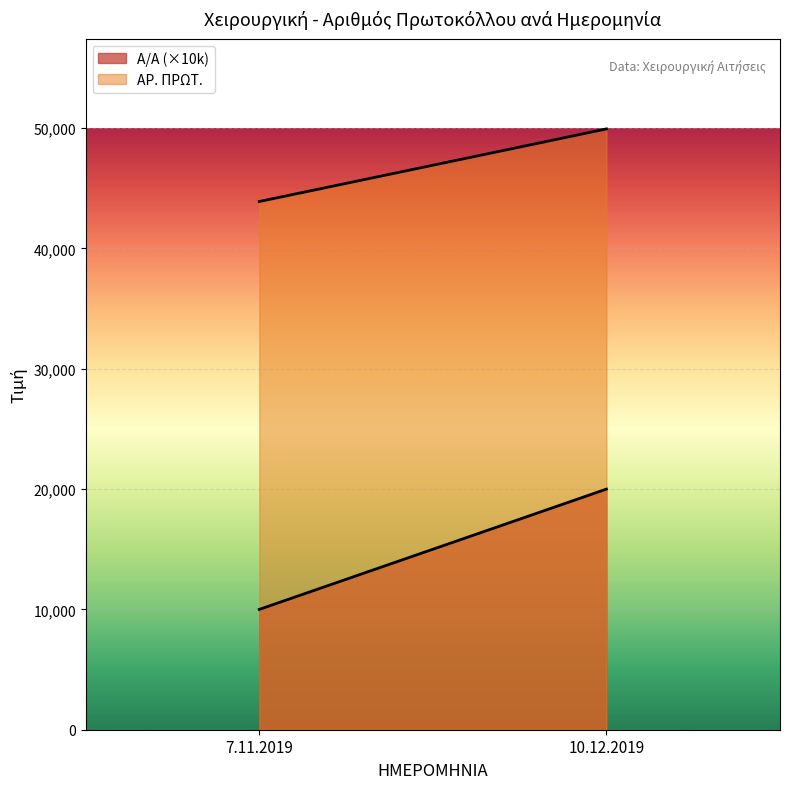

At which category does the chart reach its peak across all series?

10.12.2019